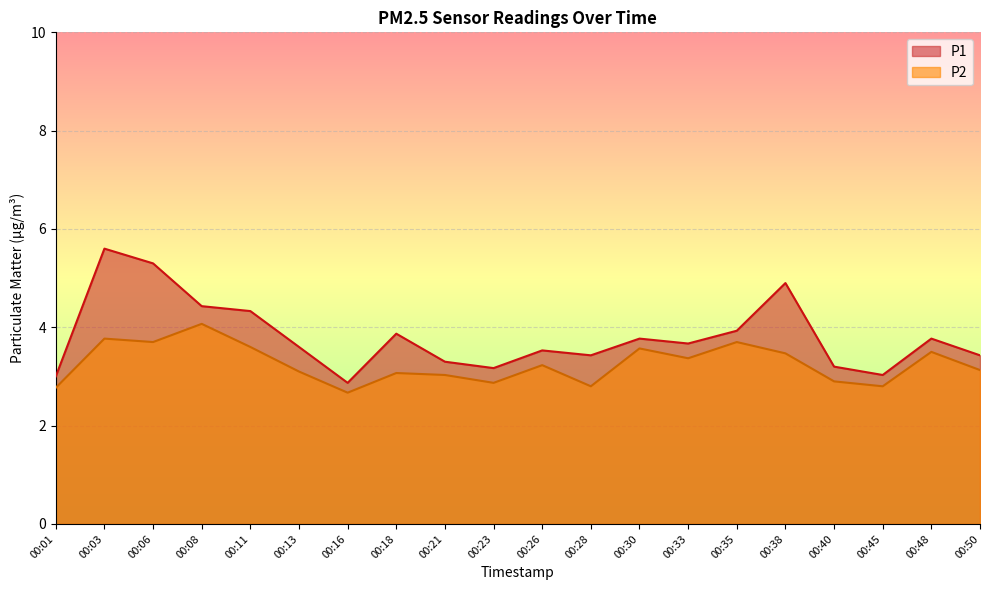

What is the sum of the P2 values at 00:30 and 00:33?

6.9